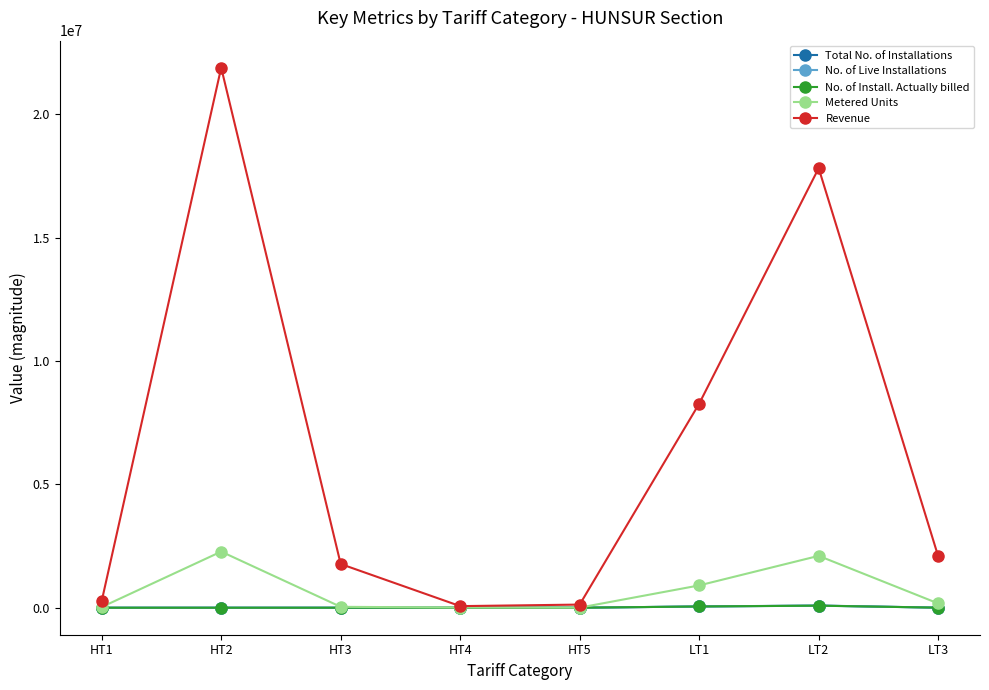

Which series has the largest range (max minus min)?

Revenue